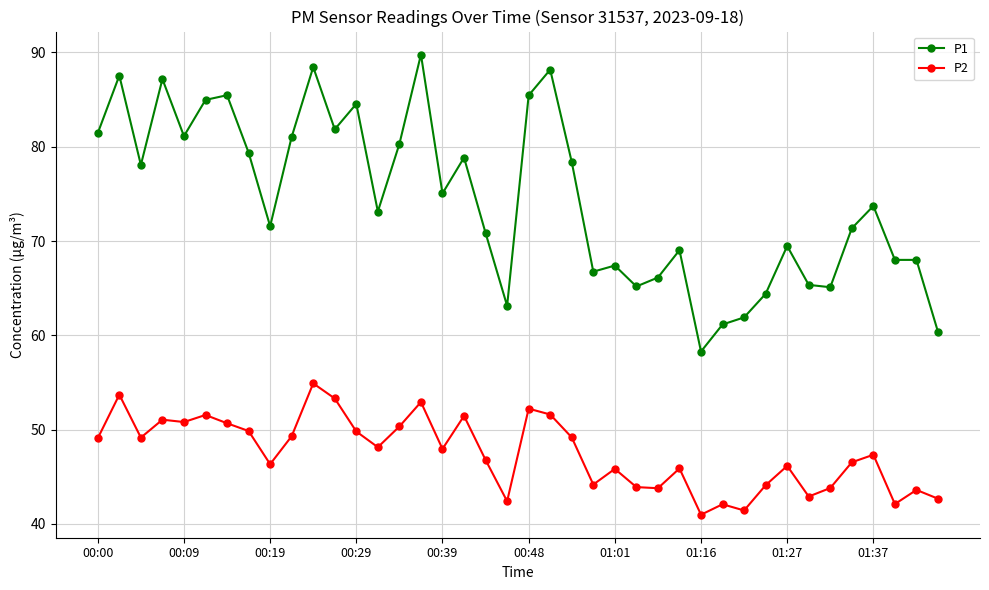

Which series has the largest total across all categories?

P1